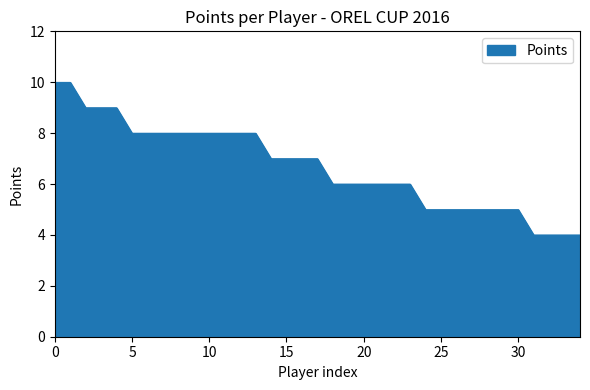

What is the difference between the maximum and minimum values?

6